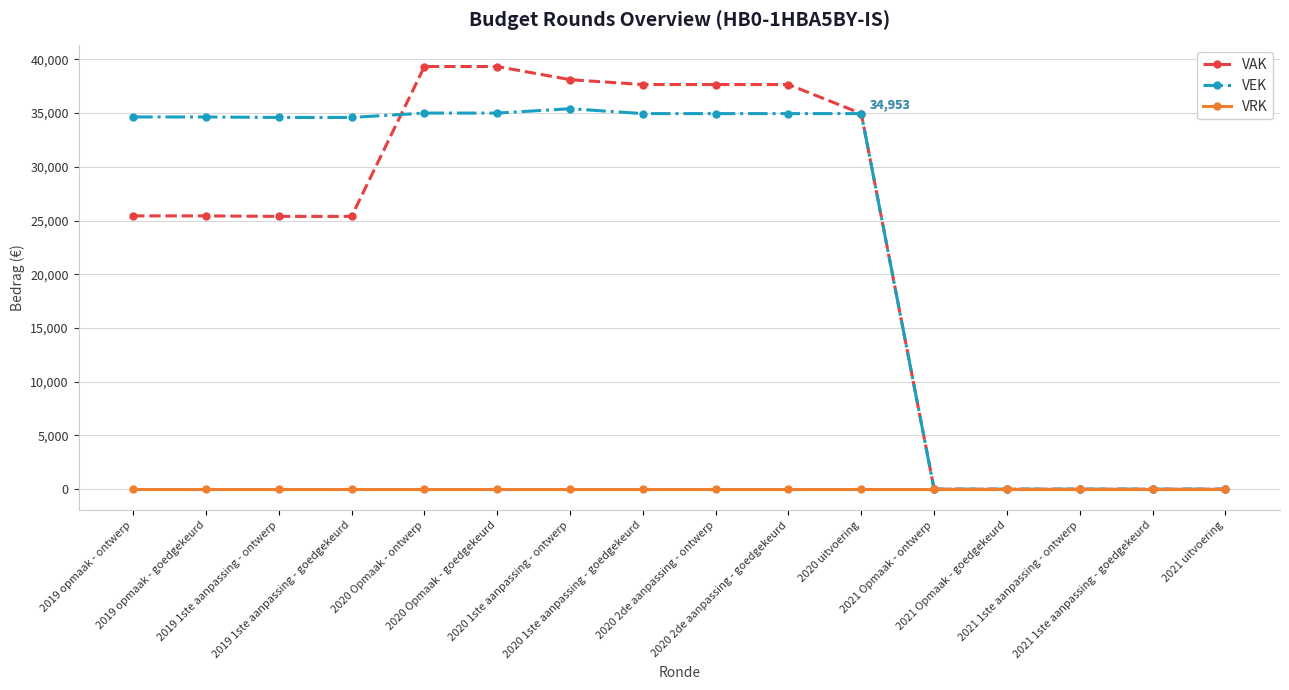

What is the difference between the maximum and minimum values in the VEK series?

35406